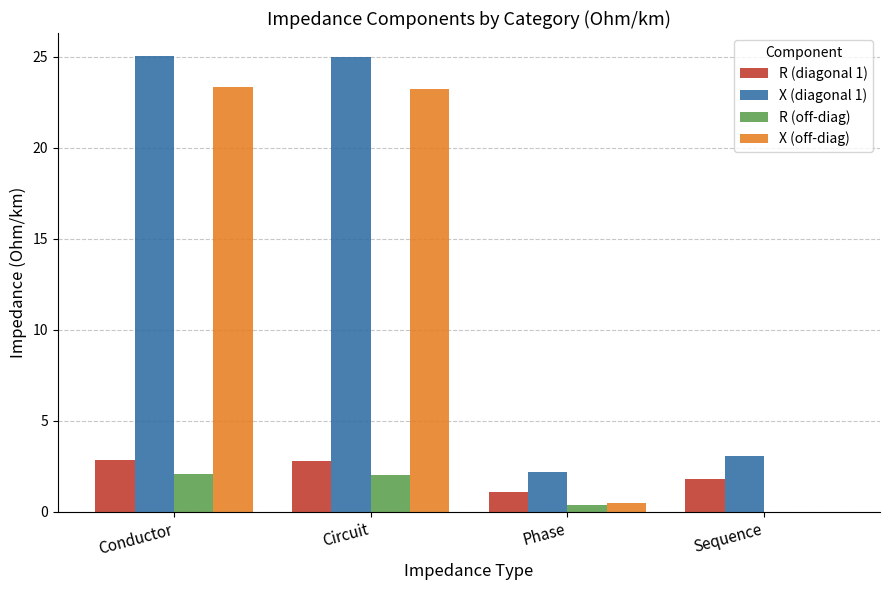

Between Circuit and Sequence, which series saw the biggest shift?

X (off-diag)